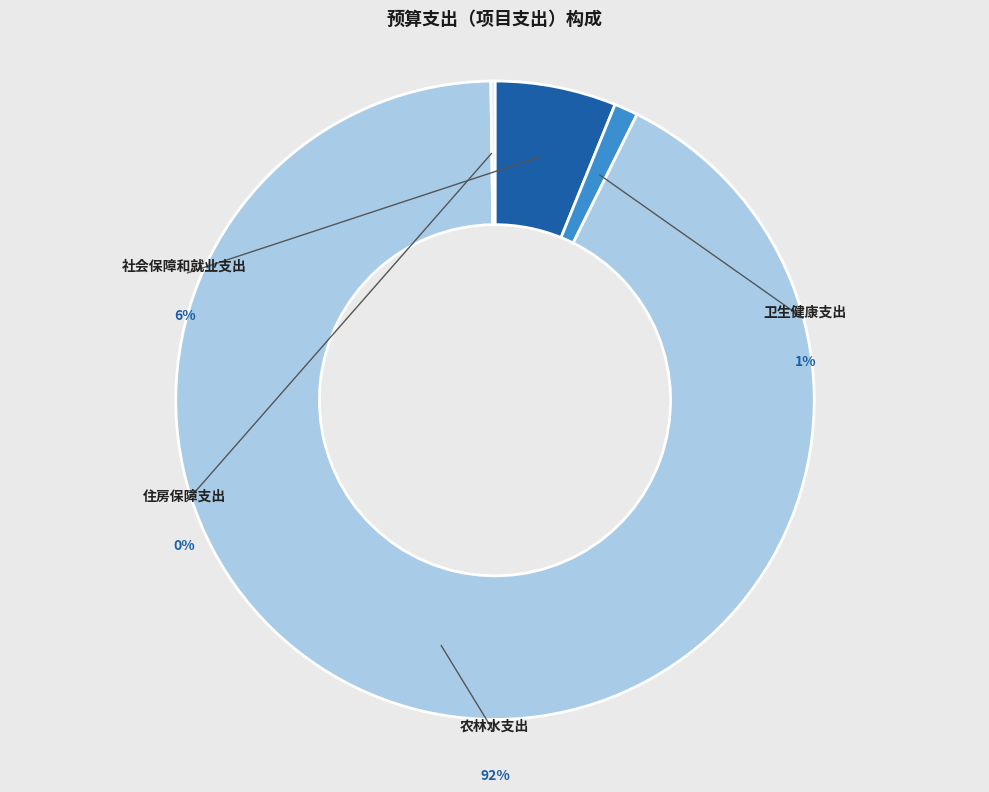

Combined, what portion of the pie is 农林水支出 and 住房保障支出?

92.7%